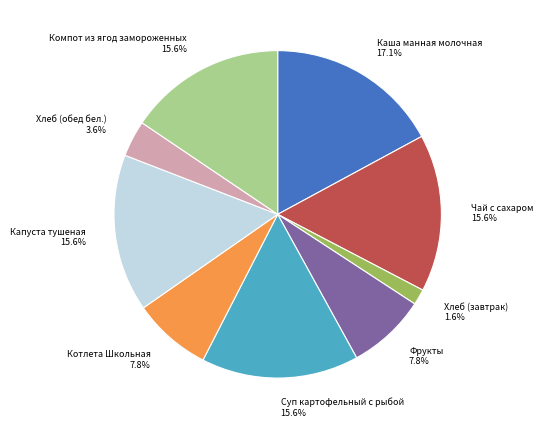

Which category has the smallest portion of the pie?

Хлеб (завтрак)